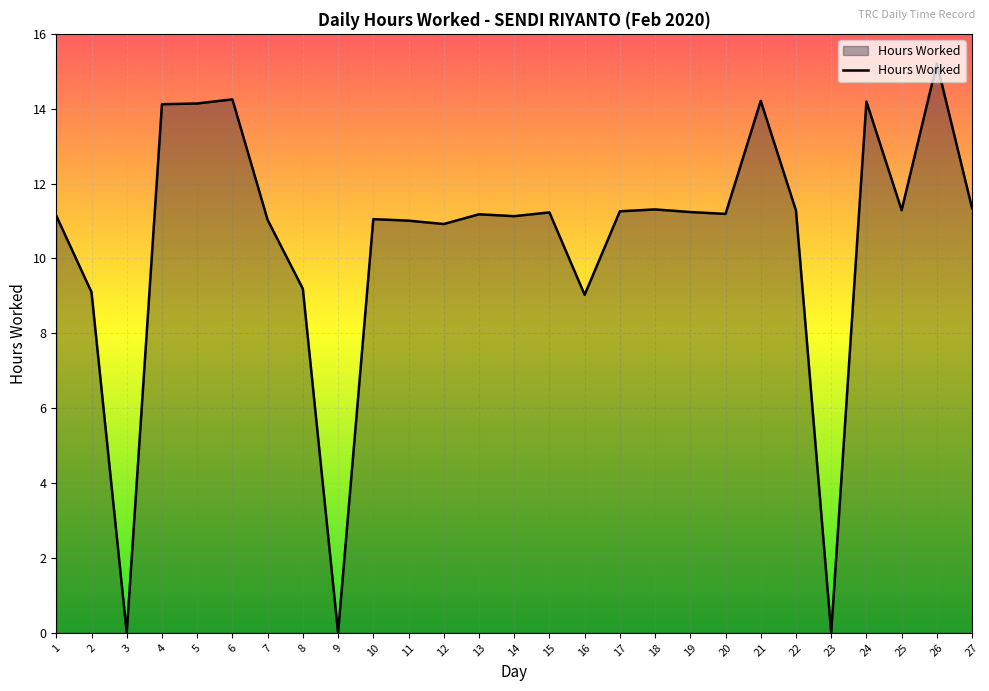

Where does the data first go above 11?

1